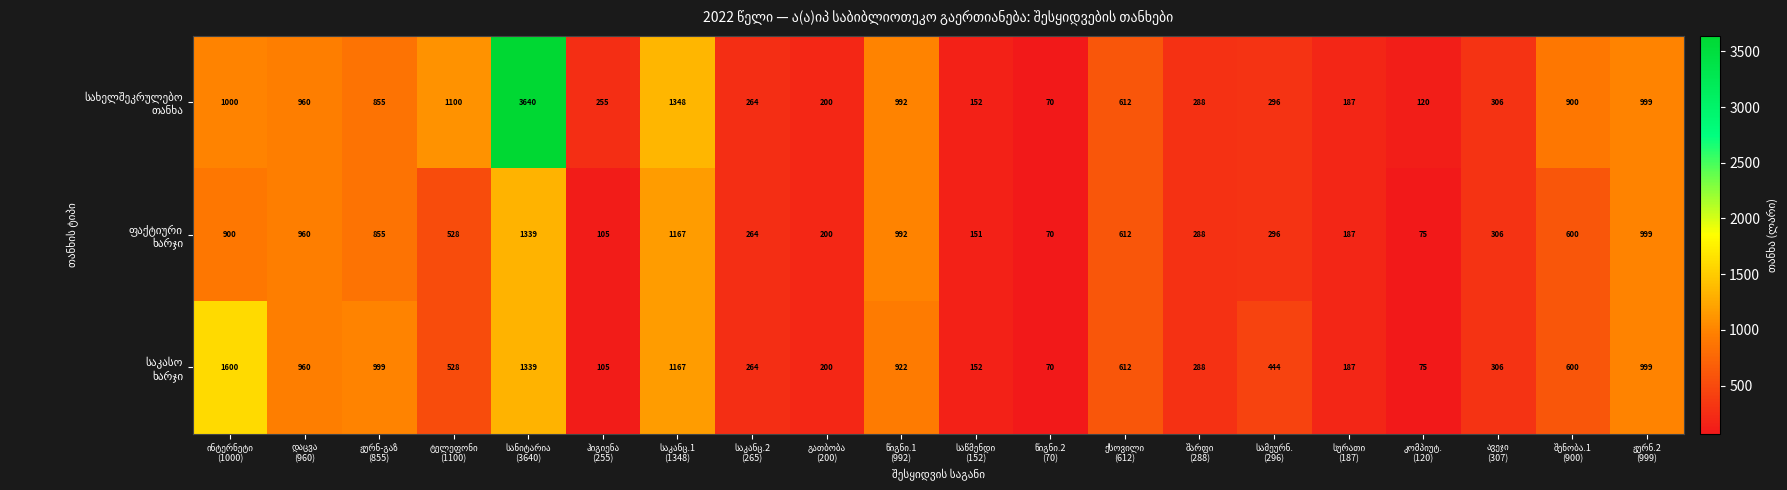

What is the minimum value shown in the chart?

70